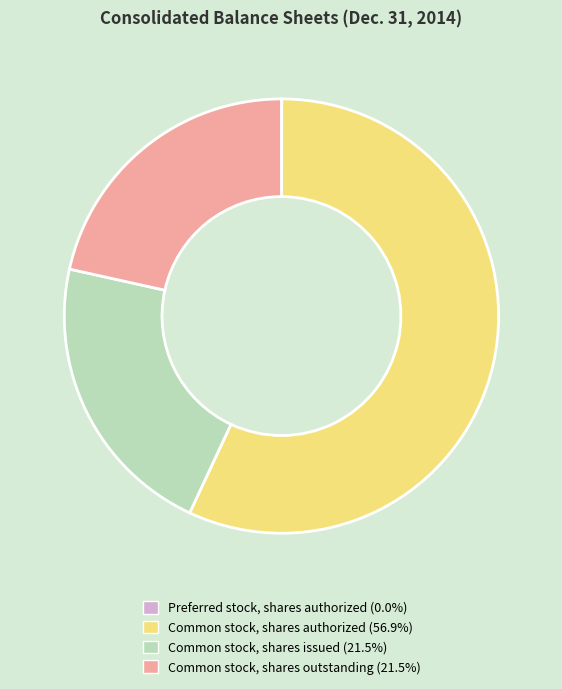

What is the largest slice in the pie chart?

Common stock, shares authorized